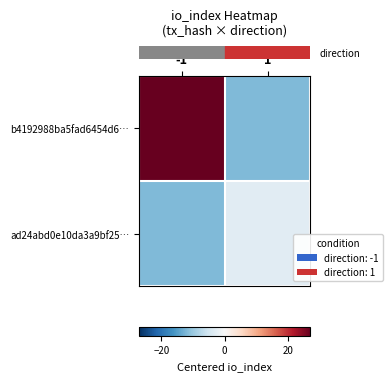

List the series in order of their overall mean, lowest first.

row_1, row_0